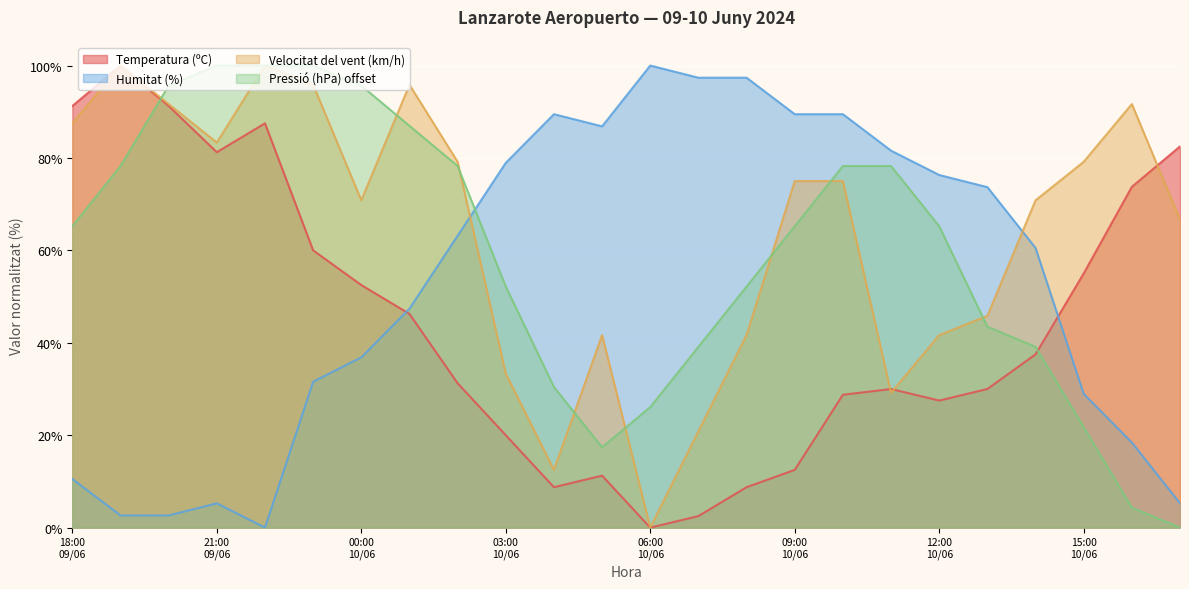

How many interior local valleys does the Humitat (%) series have?

2